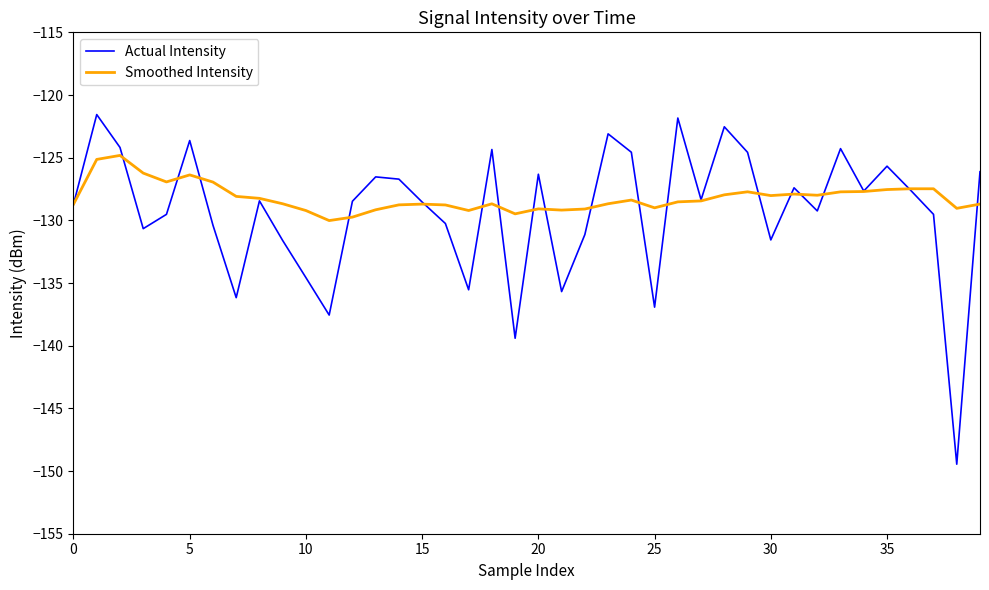

What is the maximum value shown in the chart?

-121.6